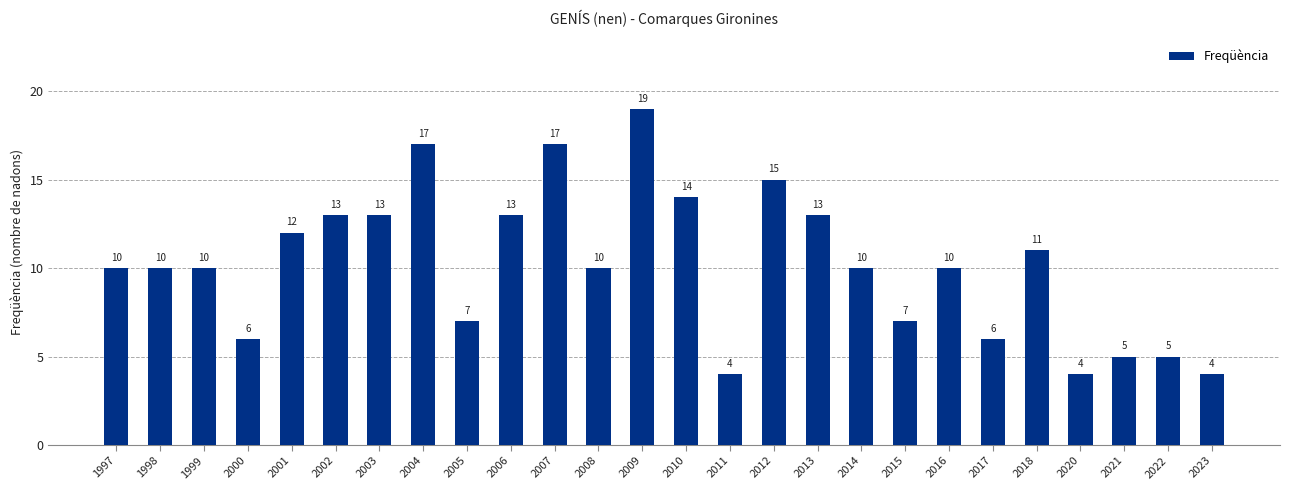

The value at 2001 is 5. True or false?

False